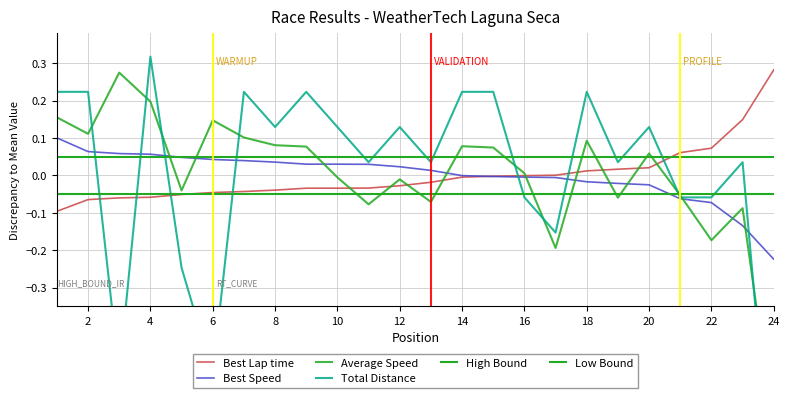

What is the minimum value shown in the chart?

-0.9